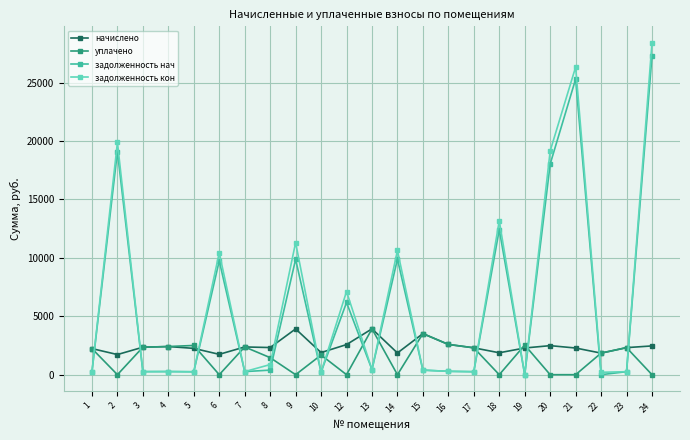

Where is the first local minimum for уплачено?

2